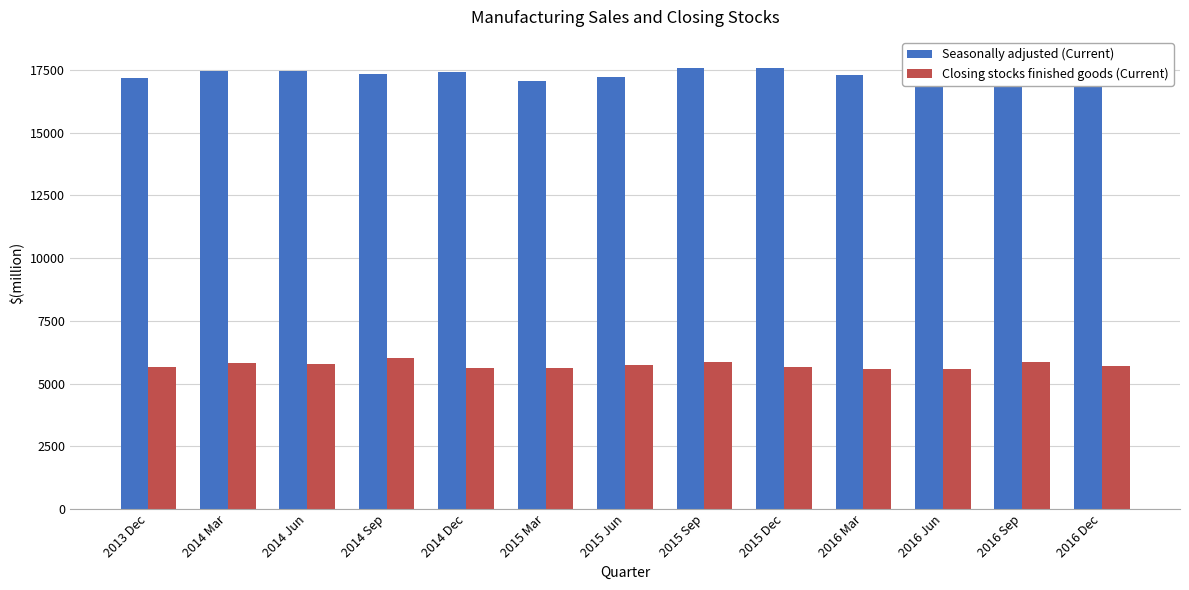

Which series has the largest range (max minus min)?

Seasonally adjusted (Current)